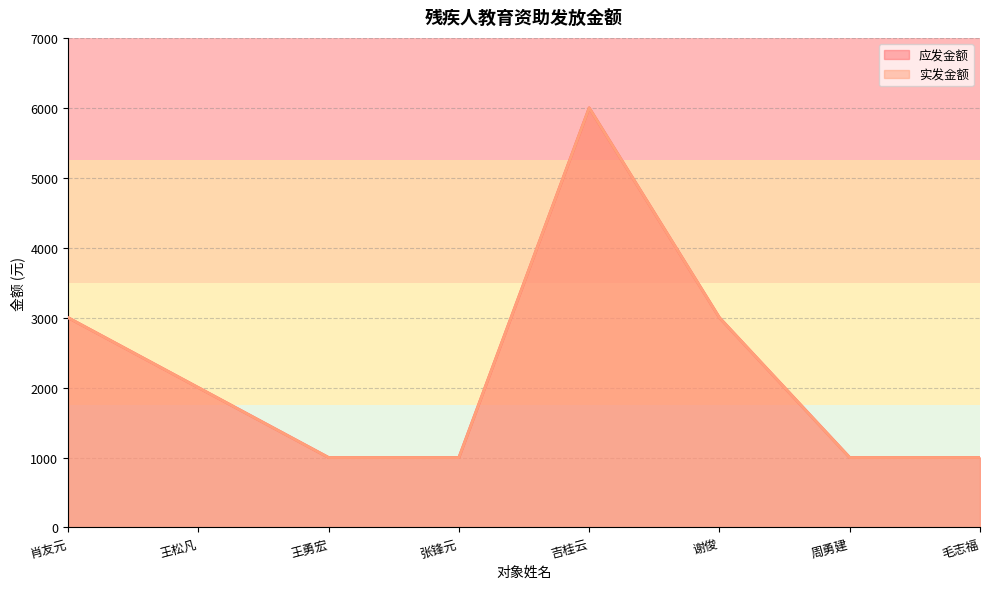

Reading left to right, extract all data points from this chart.

应发金额: 肖友元=3000	王松凡=2000	王勇宏=1000	张锋元=1000	吉桂云=6000	谢俊=3000	周勇建=1000	毛志福=1000
实发金额: 肖友元=3000	王松凡=2000	王勇宏=1000	张锋元=1000	吉桂云=6000	谢俊=3000	周勇建=1000	毛志福=1000